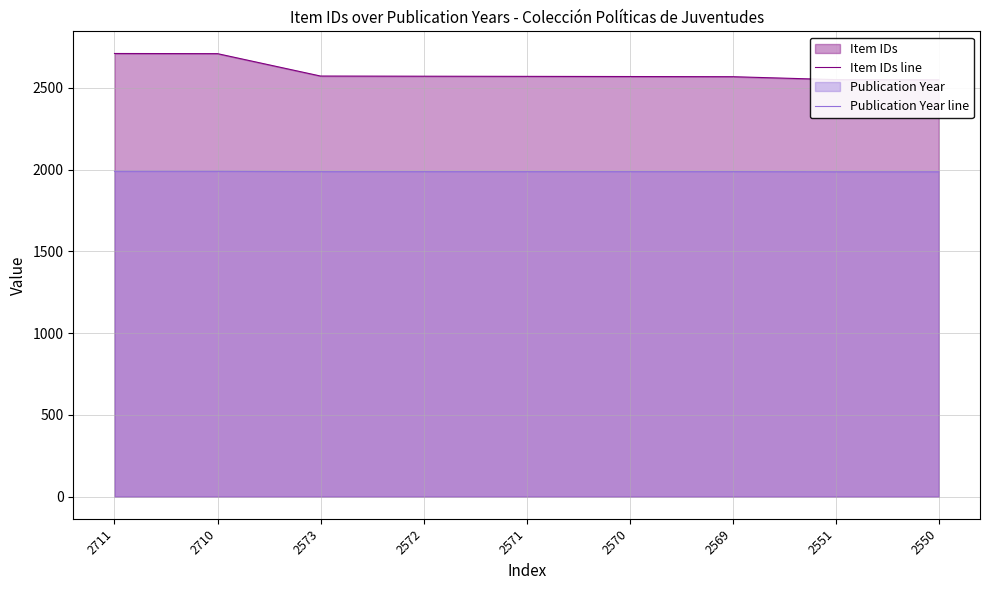

Reading left to right, transcribe all the data shown in this chart.

Item IDs line: 2711=2711	2710=2710	2573=2573	2572=2572	2571=2571	2570=2570	2569=2569	2551=2551	2550=2550
Publication Year line: 2711=1990	2710=1990	2573=1988	2572=1988	2571=1988	2570=1988	2569=1988	2551=1987	2550=1987